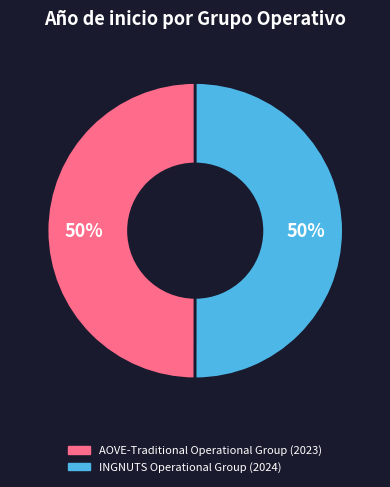

Do AOVE-Traditional Operational Group and INGNUTS Operational Group together represent more than half of the pie?

Yes